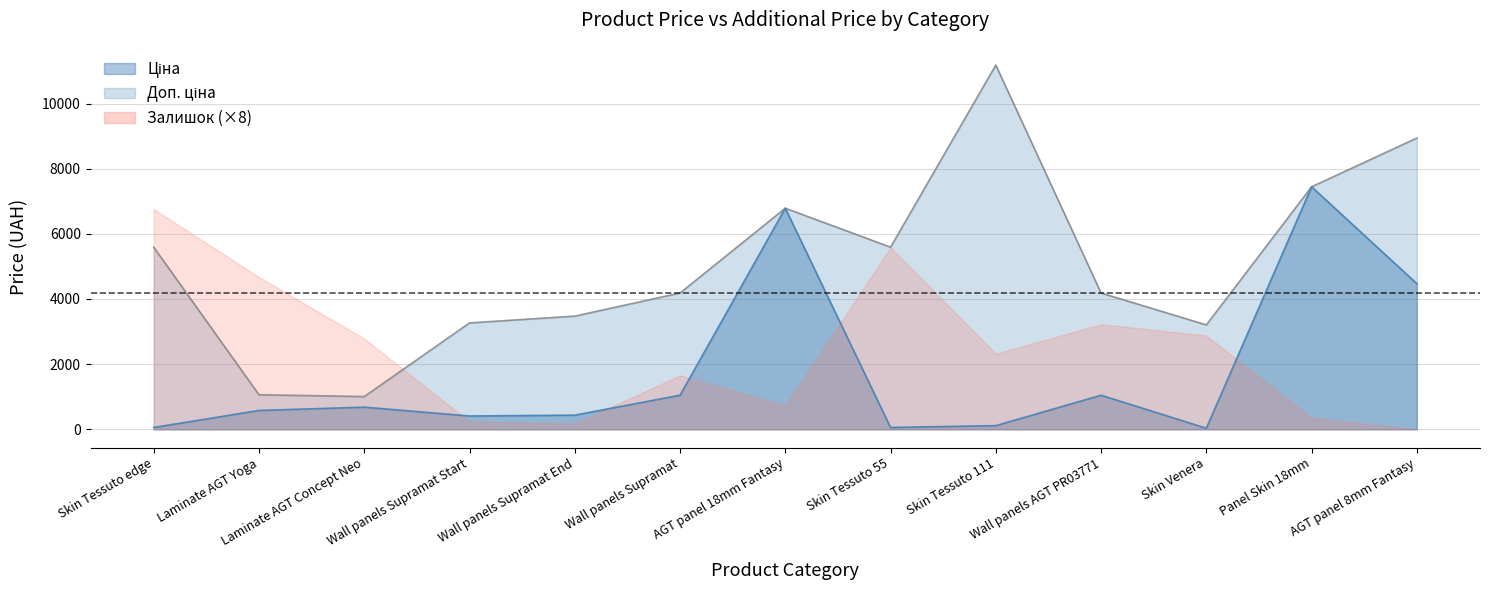

How many lines are shown in the chart?

2